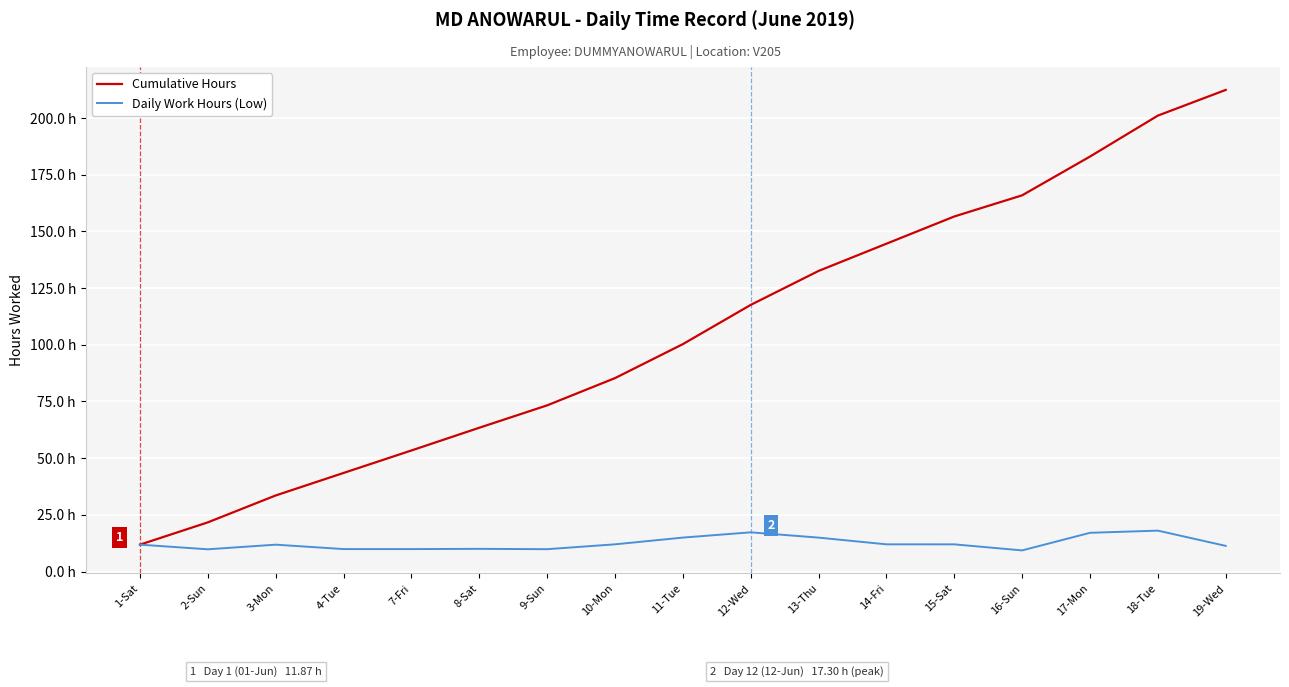

True or false: Cumulative Hours and Daily Work Hours (Low) cross at least once.

False